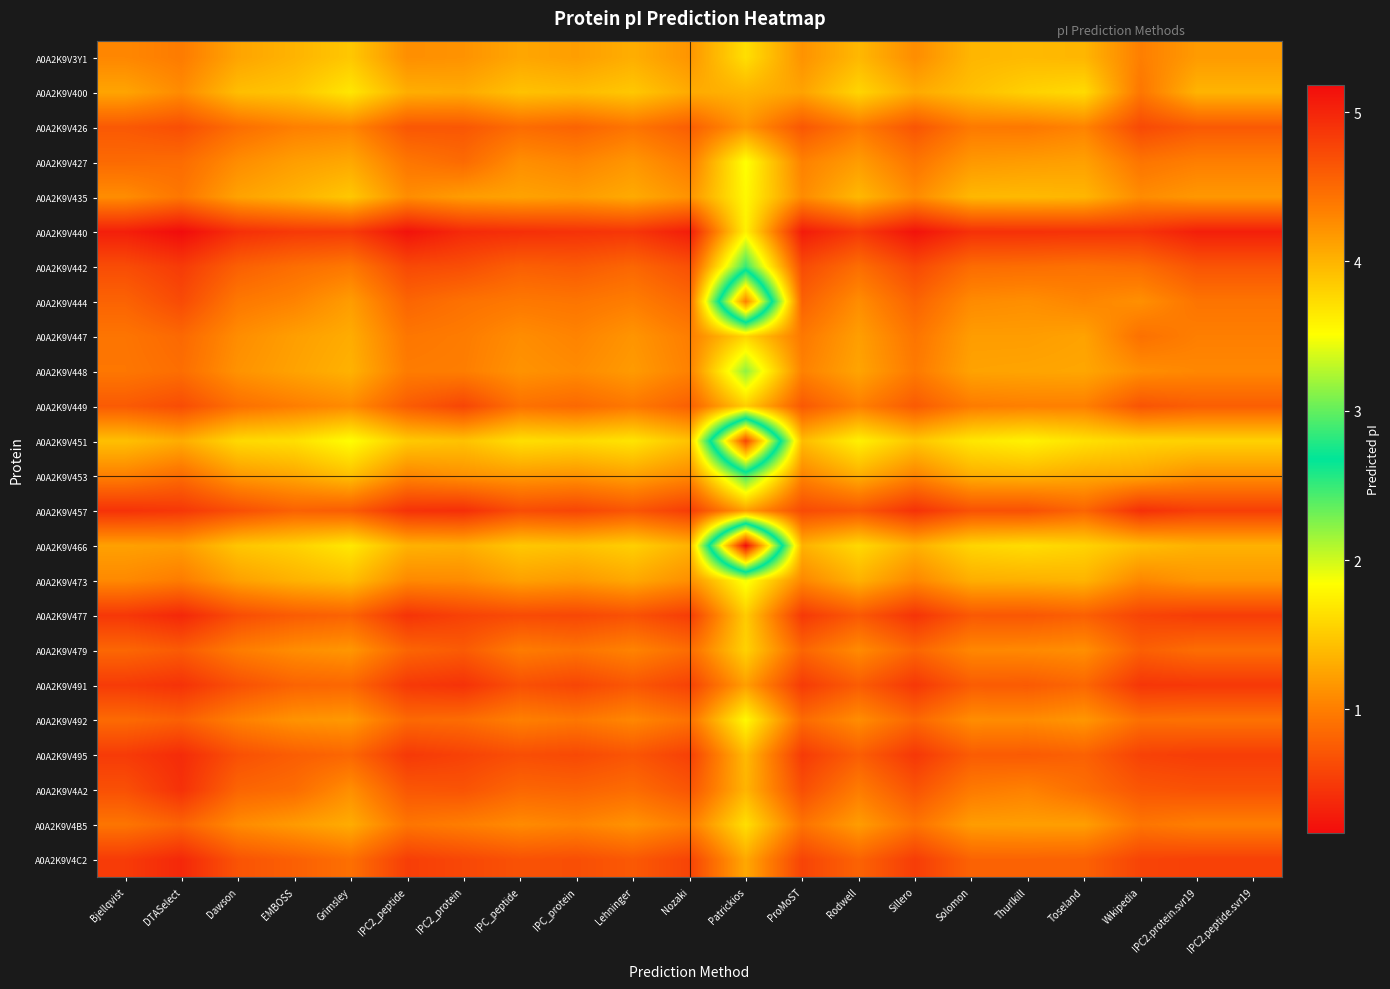

List the series in order of their peak value, lowest first.

A0A2K9V451, A0A2K9V466, A0A2K9V3Y1, A0A2K9V473, A0A2K9V435, A0A2K9V400, A0A2K9V448, A0A2K9V453, A0A2K9V427, A0A2K9V447, A0A2K9V4B5, A0A2K9V492, A0A2K9V479, A0A2K9V444, A0A2K9V426, A0A2K9V449, A0A2K9V442, A0A2K9V491, A0A2K9V4A2, A0A2K9V457, A0A2K9V495, A0A2K9V477, A0A2K9V4C2, A0A2K9V440